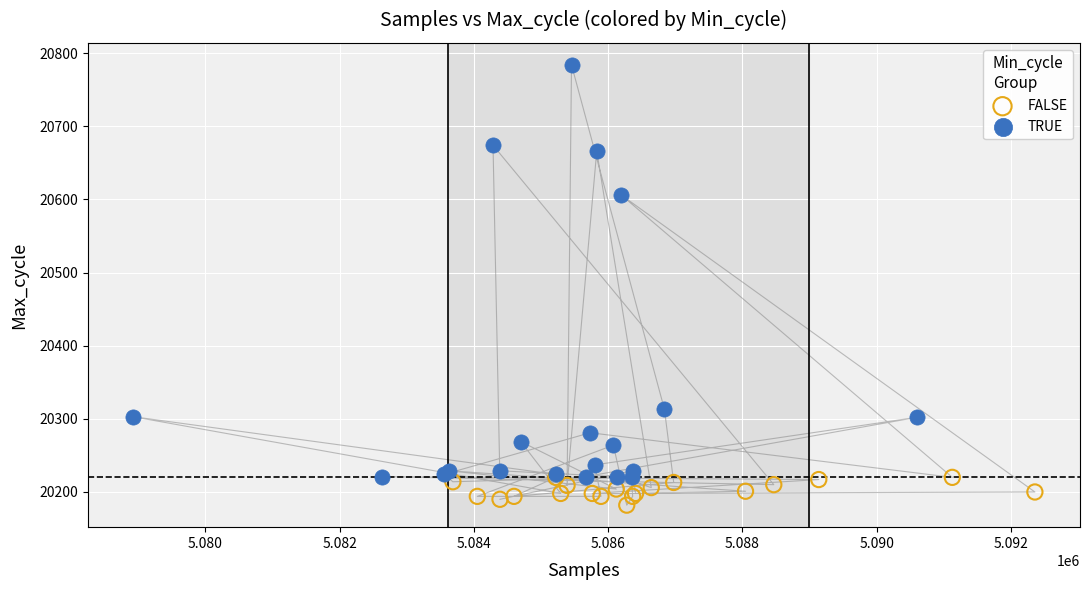

What are all the series names shown in the legend?

FALSE, TRUE